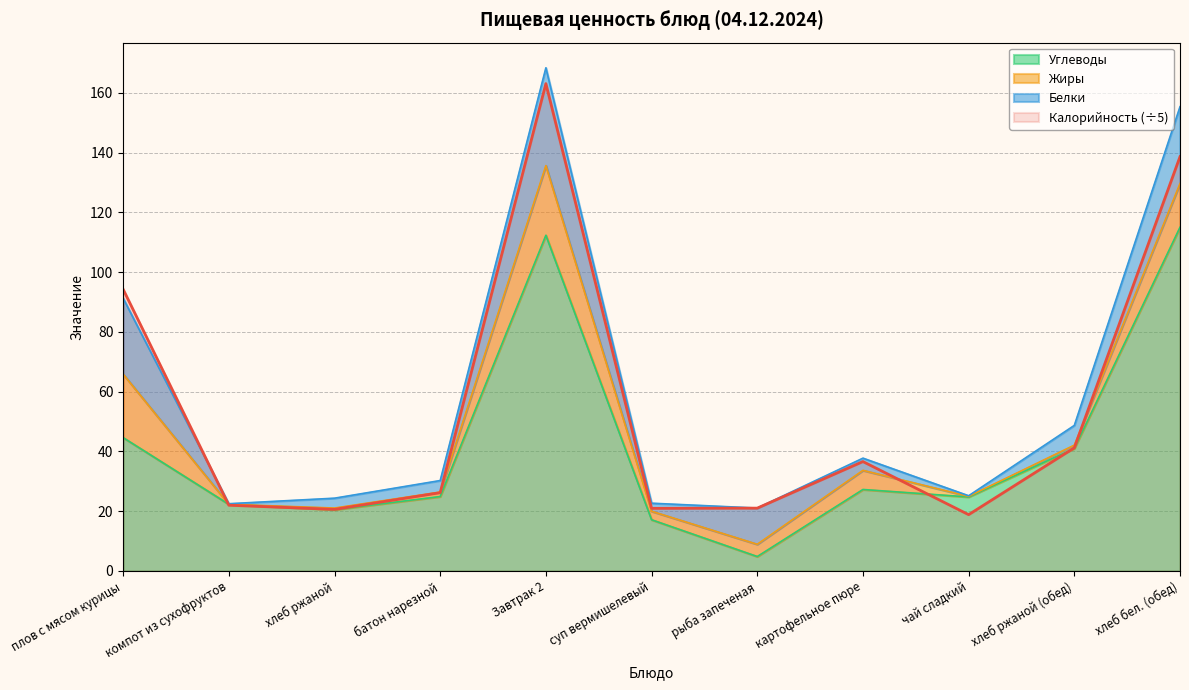

What is the difference between the Калорийность values at батон нарезной and хлеб ржаной (обед)?

15.0